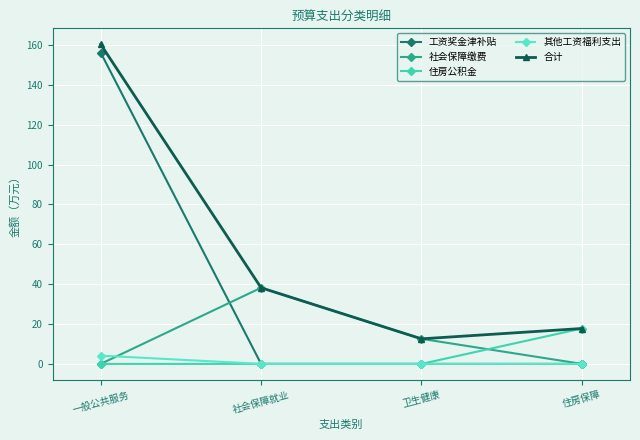

What is the label of the 3rd point from the left?

卫生健康